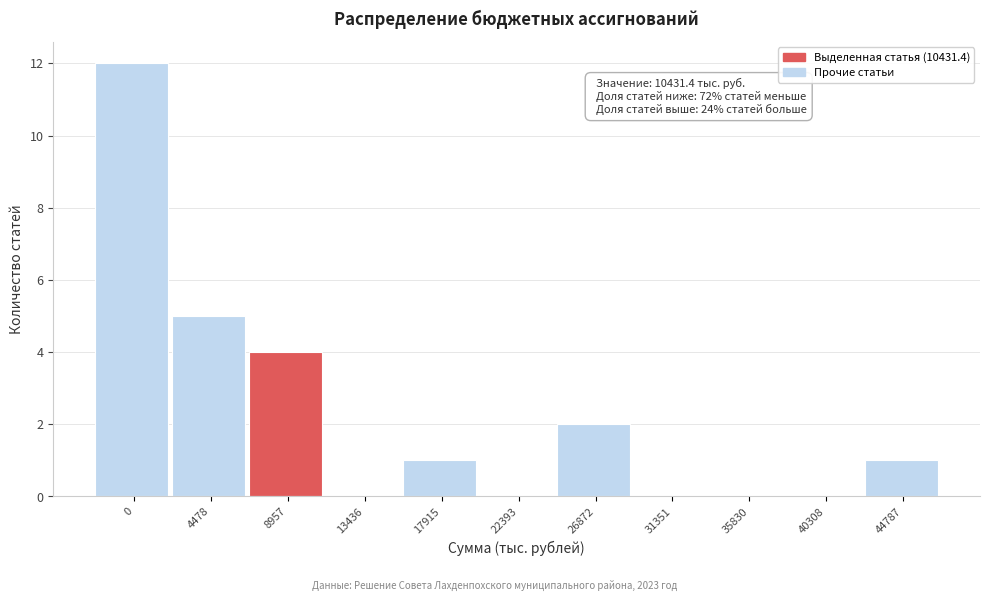

Reading left to right, what are all the values shown in this chart?

0=12	4478=5	8957=4	13436=0	17915=1	22393=0	26872=2	31351=0	35830=0	40308=0	44787=1